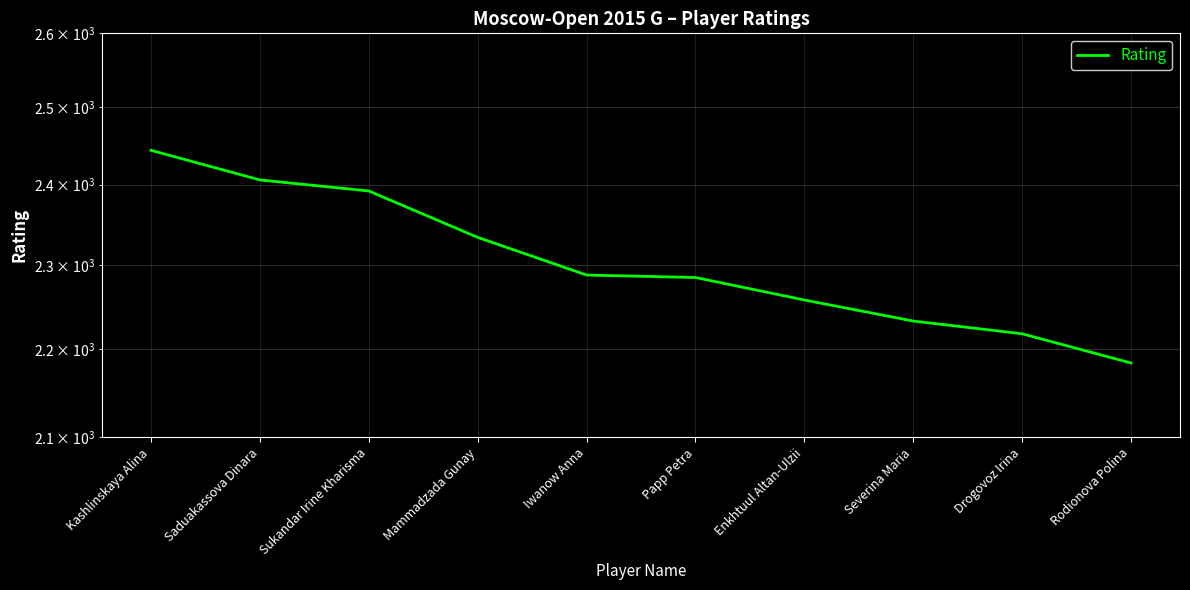

What is the ratio of the value at Enkhtuul Altan-Ulzii to the value at Papp Petra?

1.0